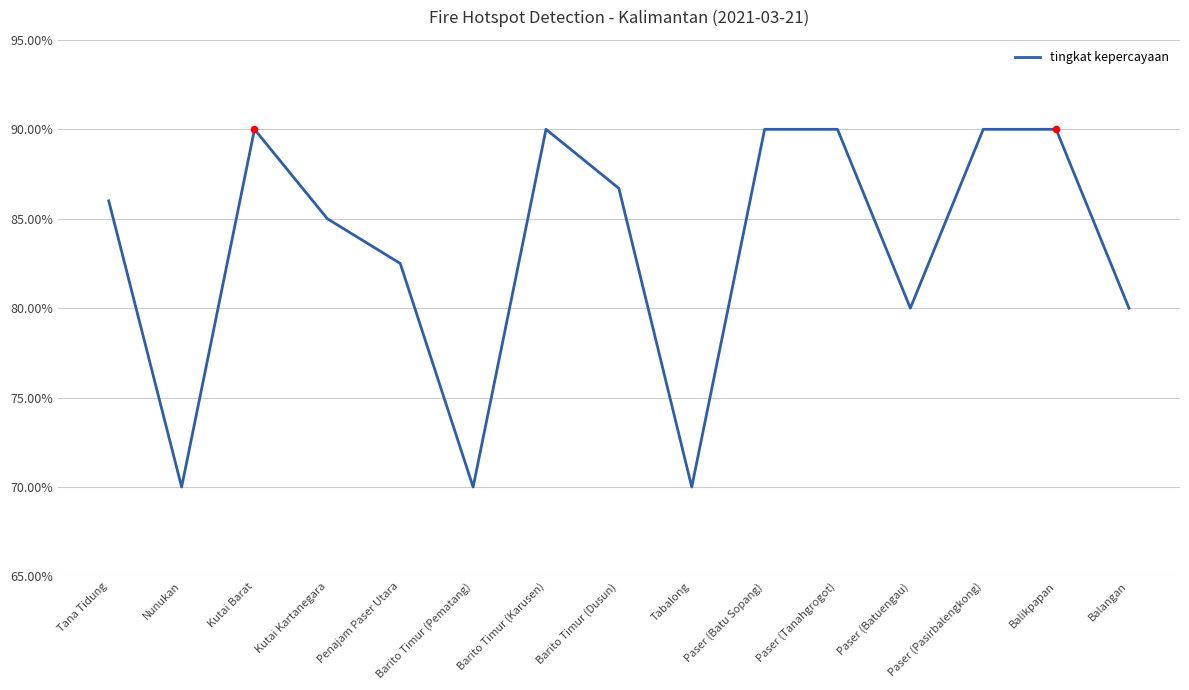

Which has a higher value, Penajam Paser Utara or Tabalong?

Penajam Paser Utara